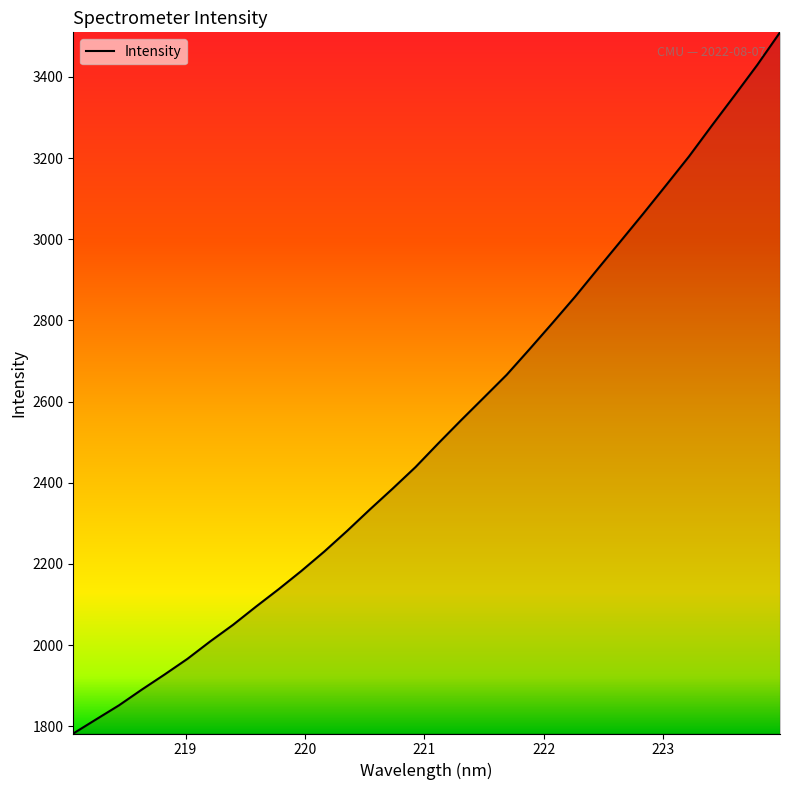

Count the number of categories in the chart.

32